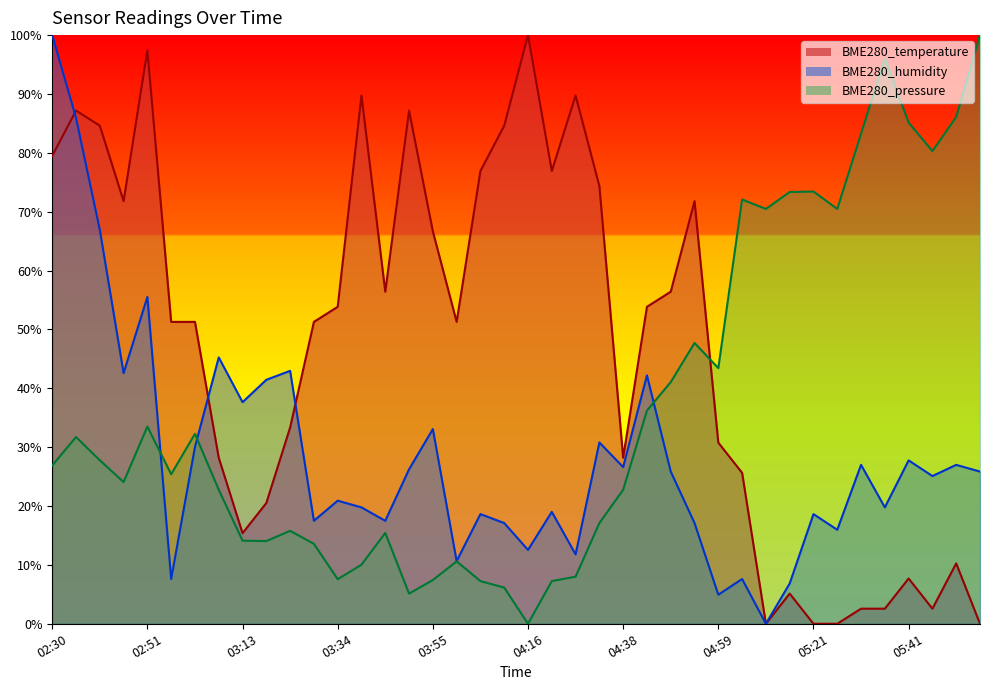

How many lines are shown in the chart?

3